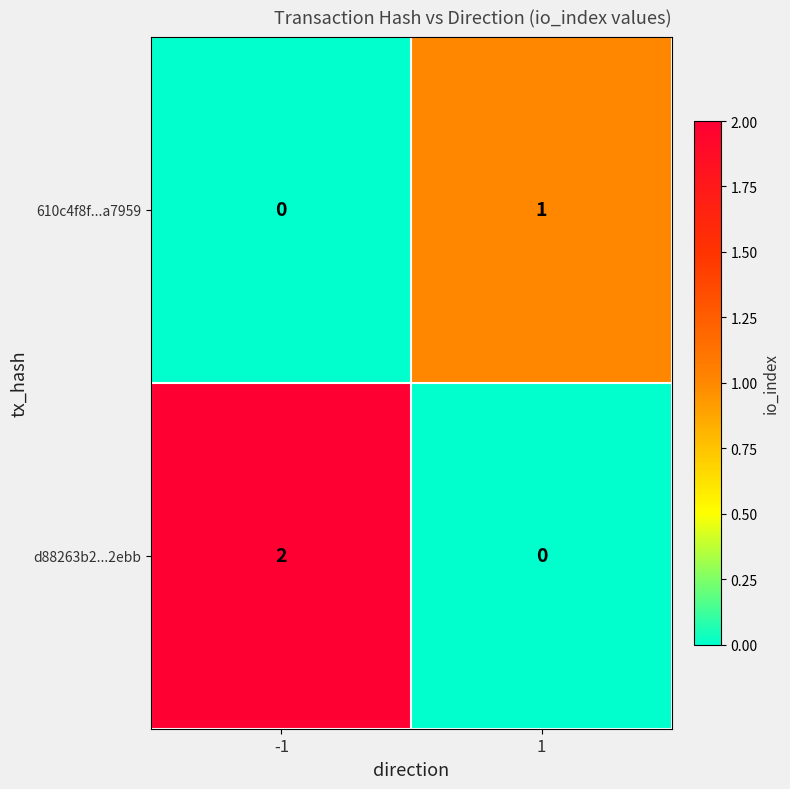

How many categories are shown in the chart?

2